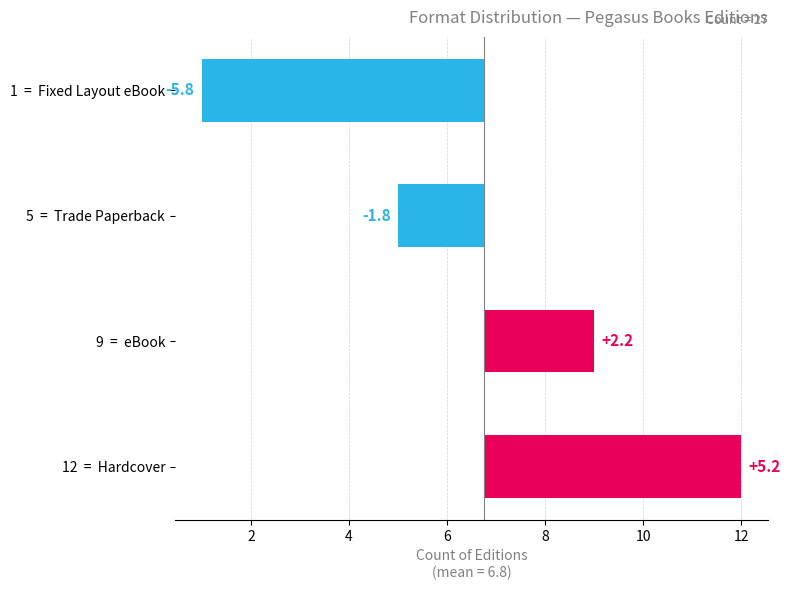

How many data points are above 2?

2